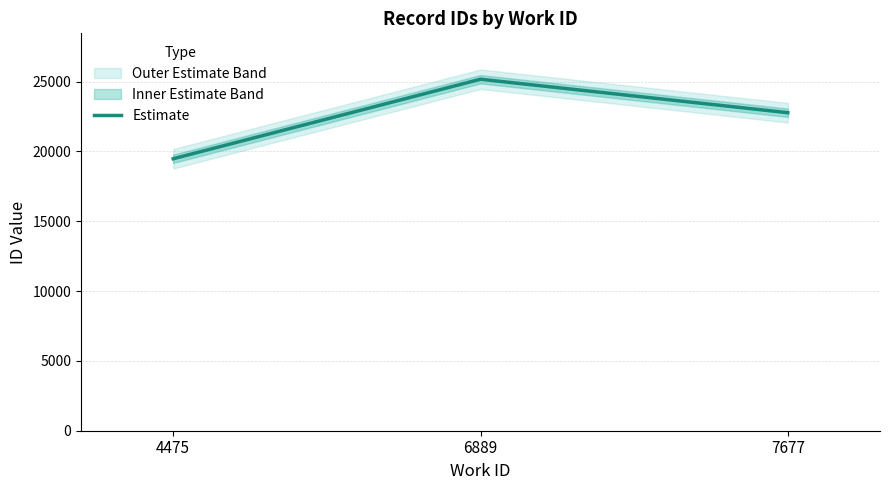

How many lines are shown in the chart?

1